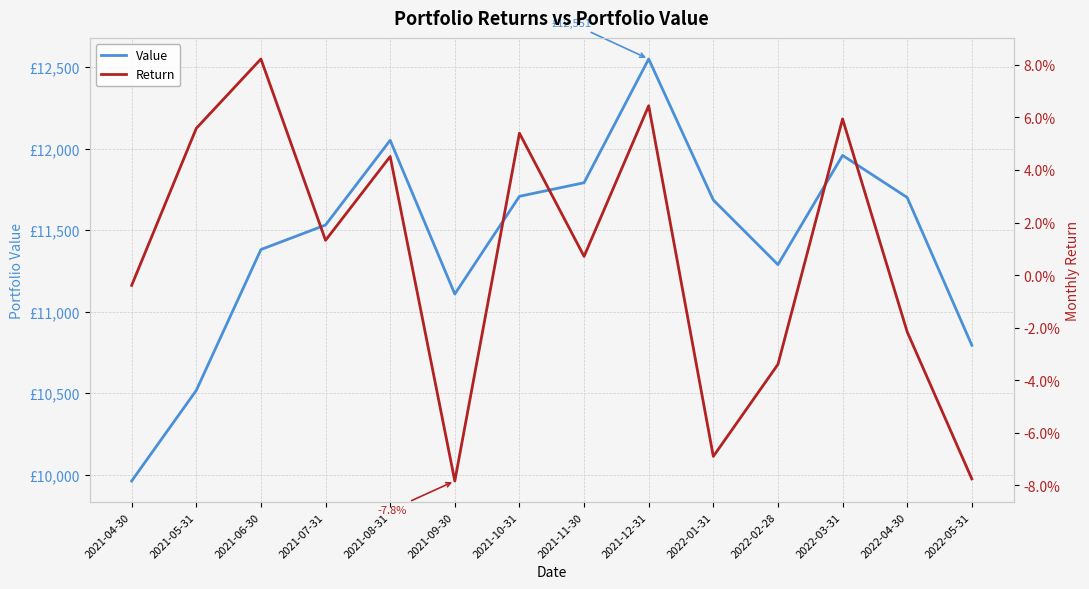

Rank the categories by Value value from lowest to highest.

2021-04-30, 2021-05-31, 2022-05-31, 2021-09-30, 2022-02-28, 2021-06-30, 2021-07-31, 2022-01-31, 2022-04-30, 2021-10-31, 2021-11-30, 2022-03-31, 2021-08-31, 2021-12-31